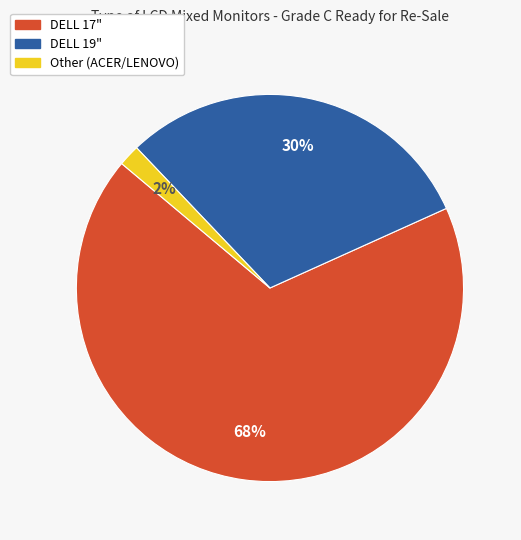

To the nearest percent, what is the average slice percentage?

33%